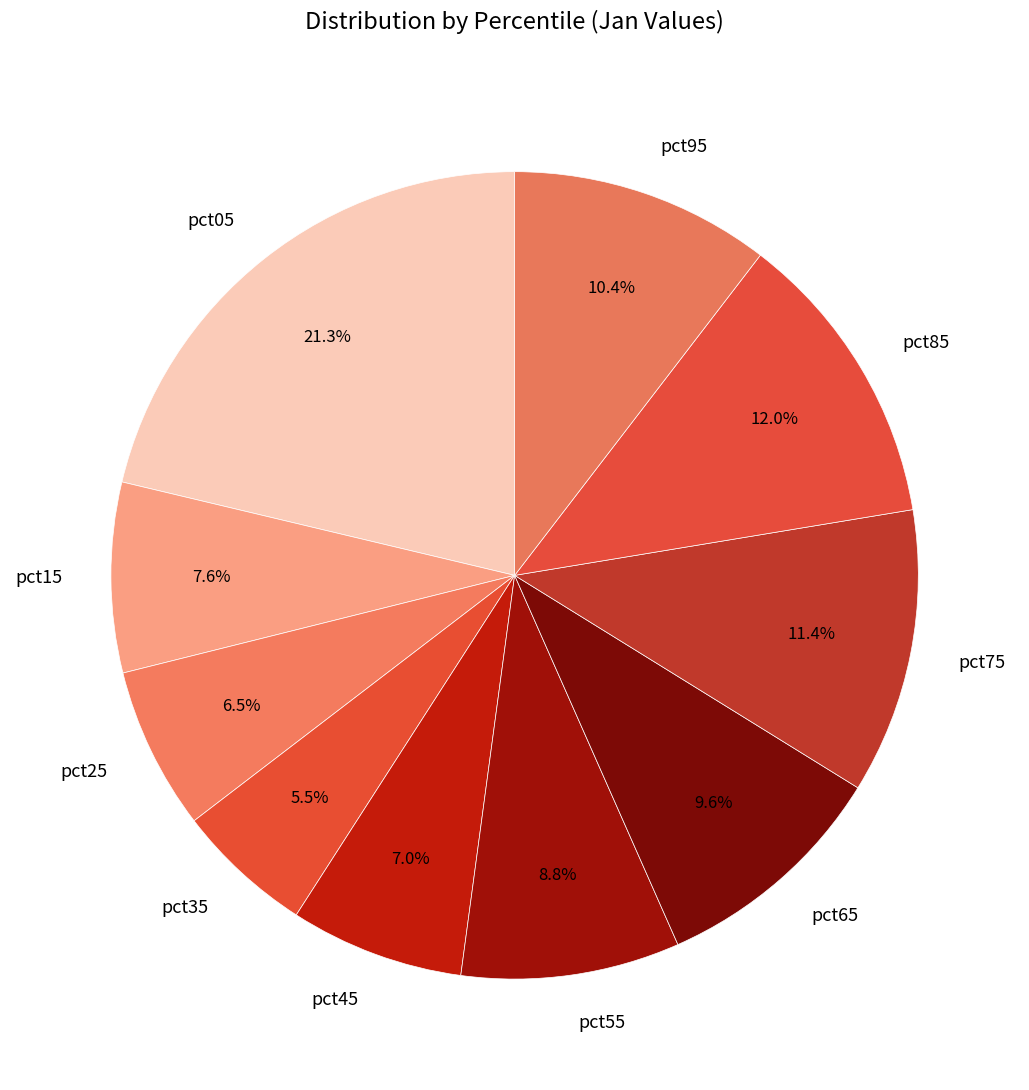

To the nearest percent, what is the difference between the largest and smallest slice percentages?

16%